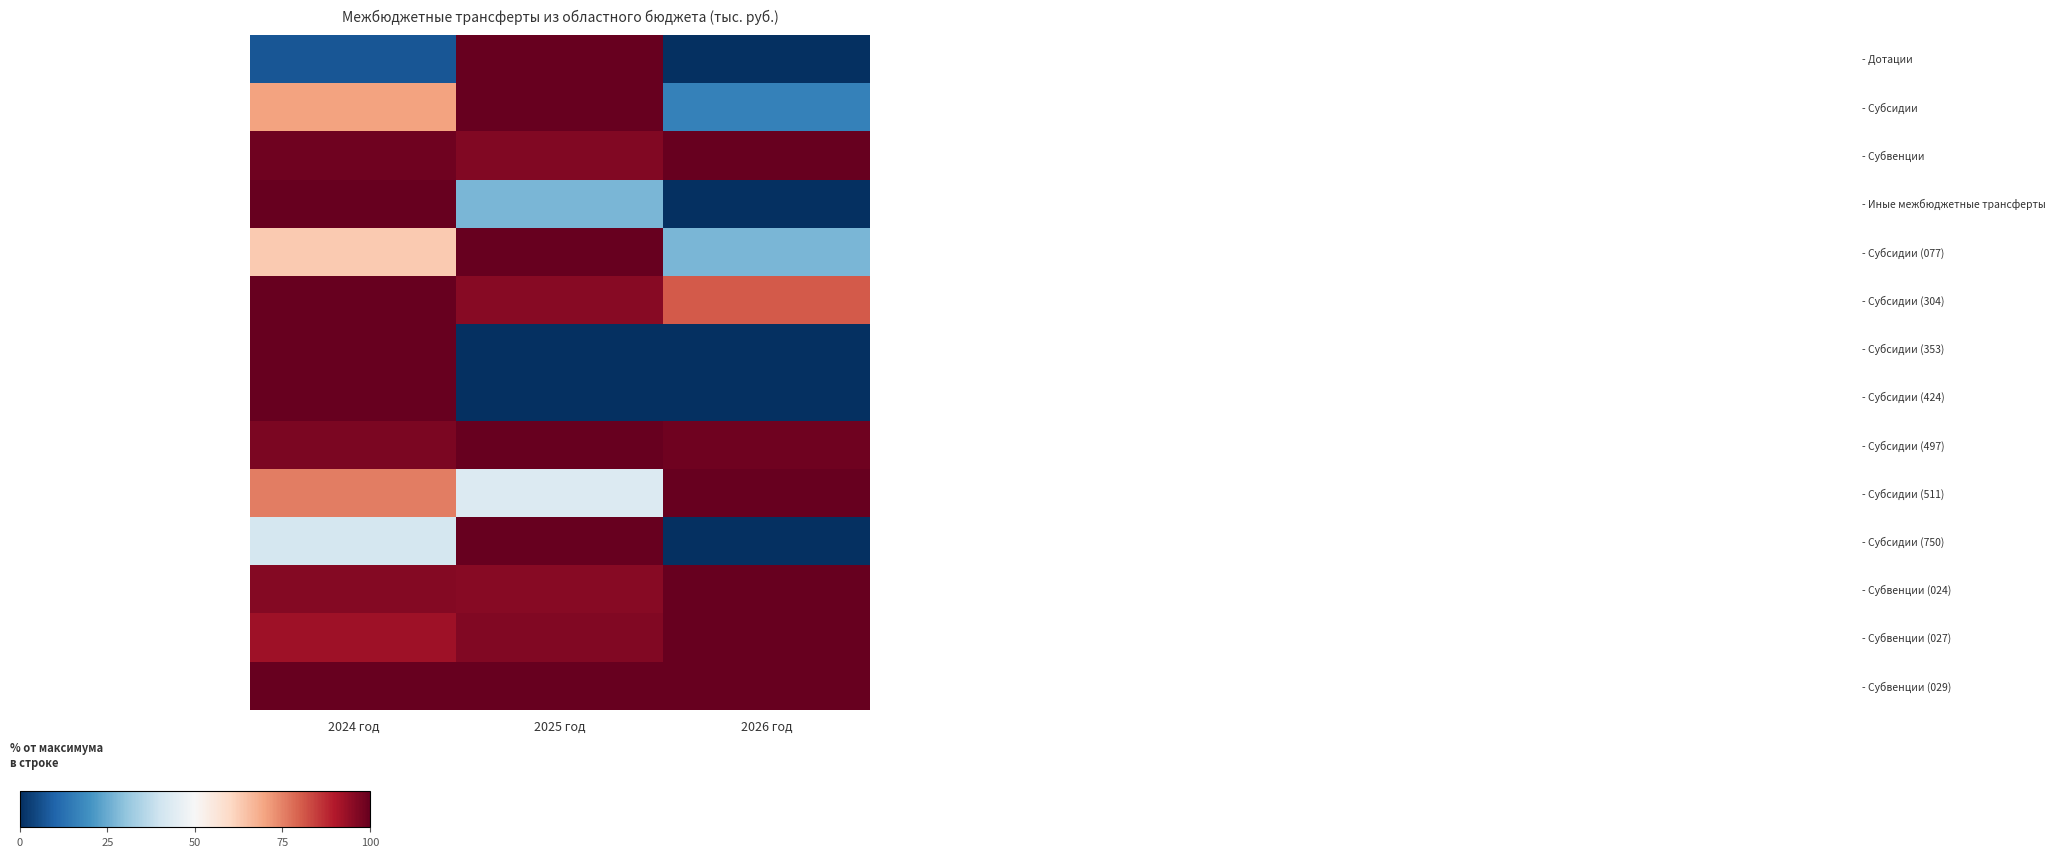

How many categories are shown in the chart?

3